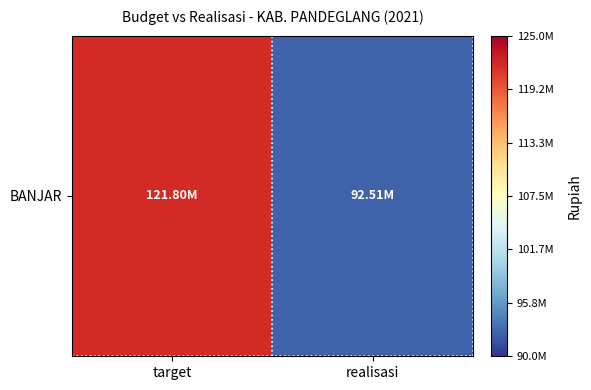

Approximately how many times larger is the value at target compared to realisasi?

1.3